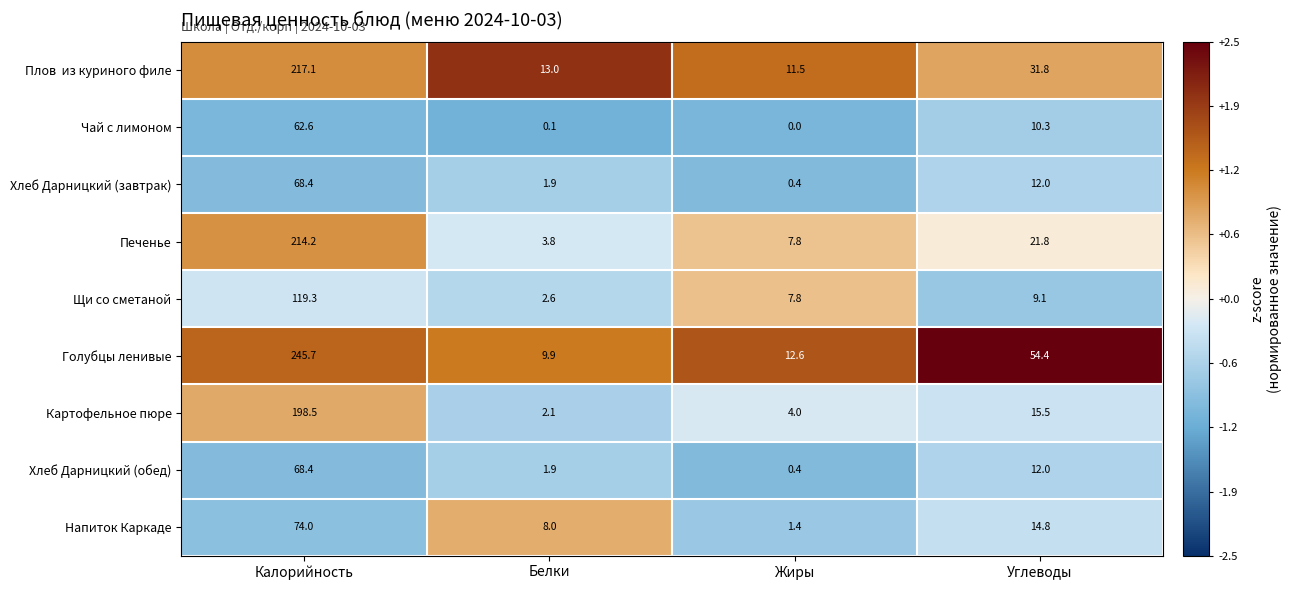

What is the difference between the highest and lowest values at Жиры?

12.6